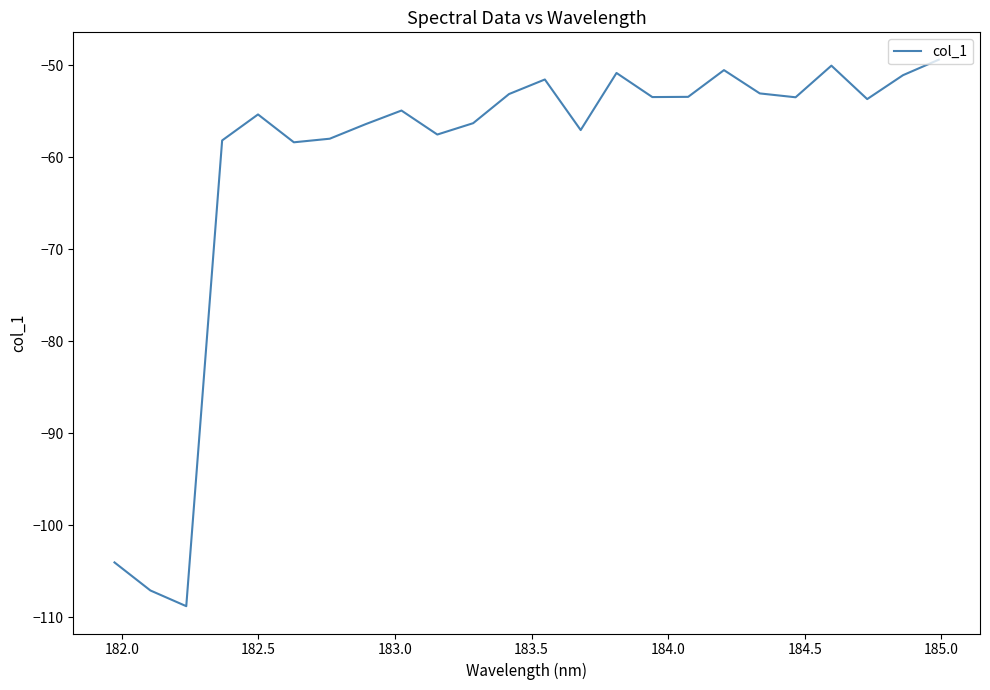

What is the difference between the maximum and minimum values?

59.4